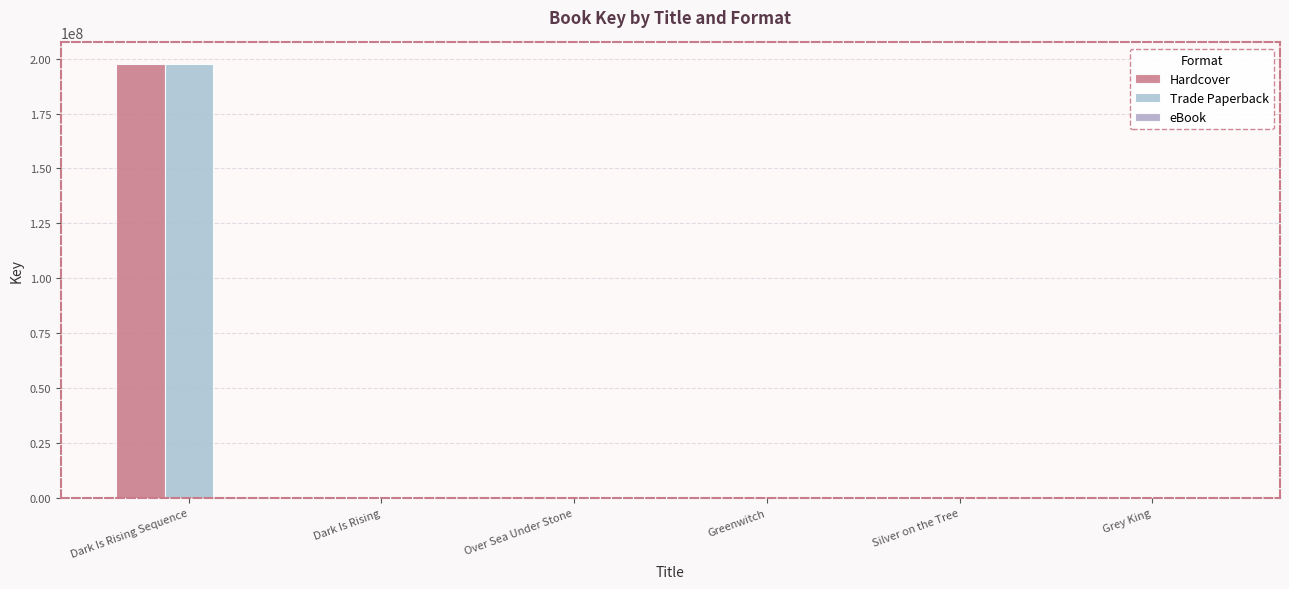

Reading left to right, list all the values displayed in this chart.

Hardcover: 197481997	6248	5332	6637	5946	6354
Trade Paperback: 197481997	6248	5332	6637	5946	6354
eBook: 0	6248	5332	6637	5946	6354